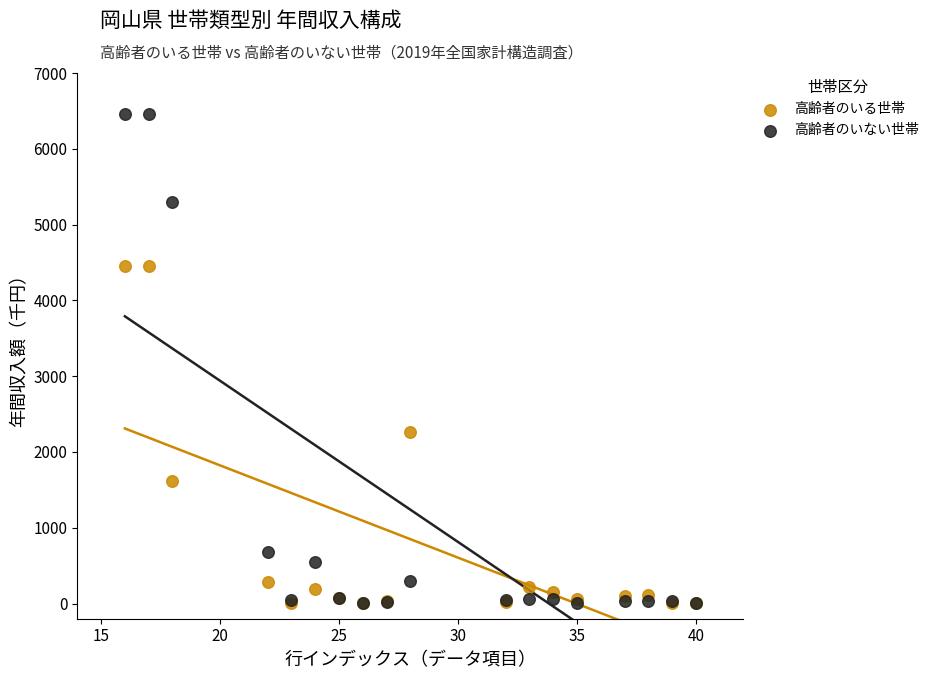

In the 高齢者のいない世帯 series, what Y value is closest to 3233?

5300